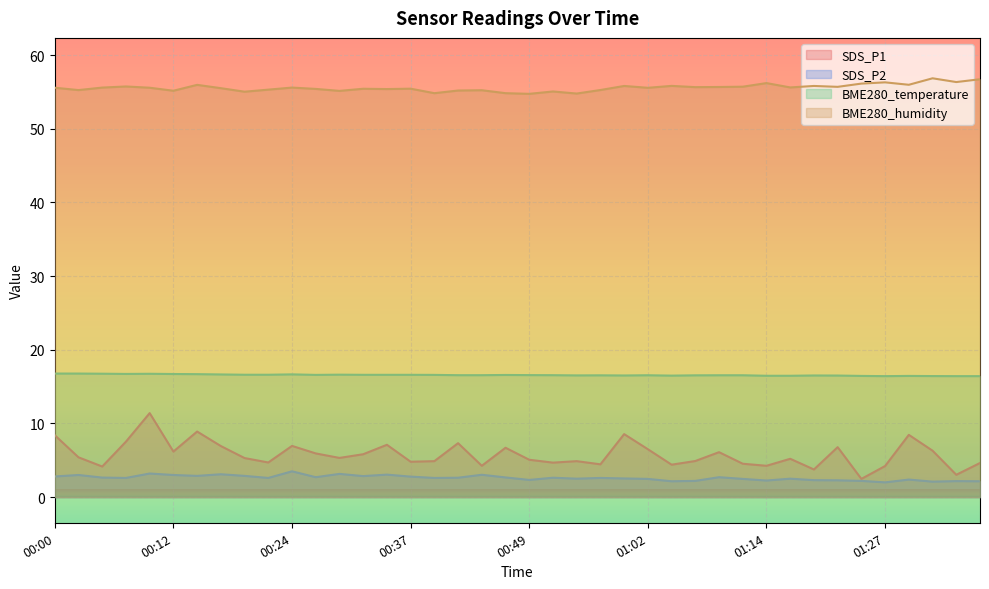

Between 01:37 and 00:59, which is larger?

00:59